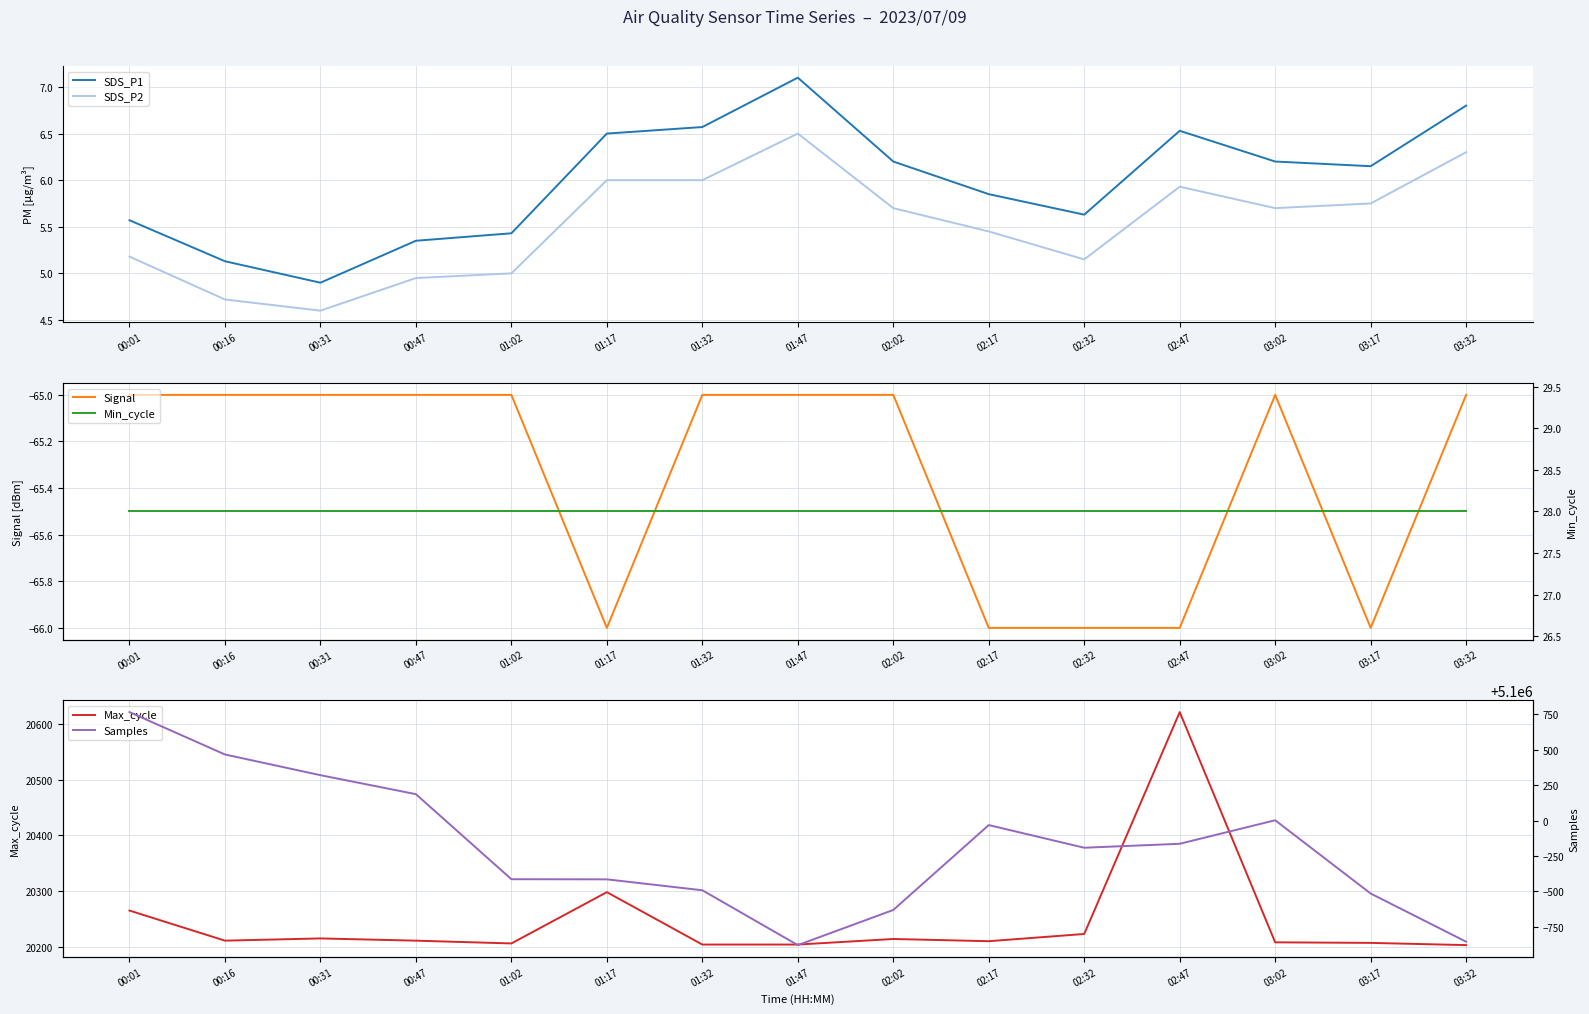

True or false: SDS_P1 has a value of 4.9 at 00:31.

True